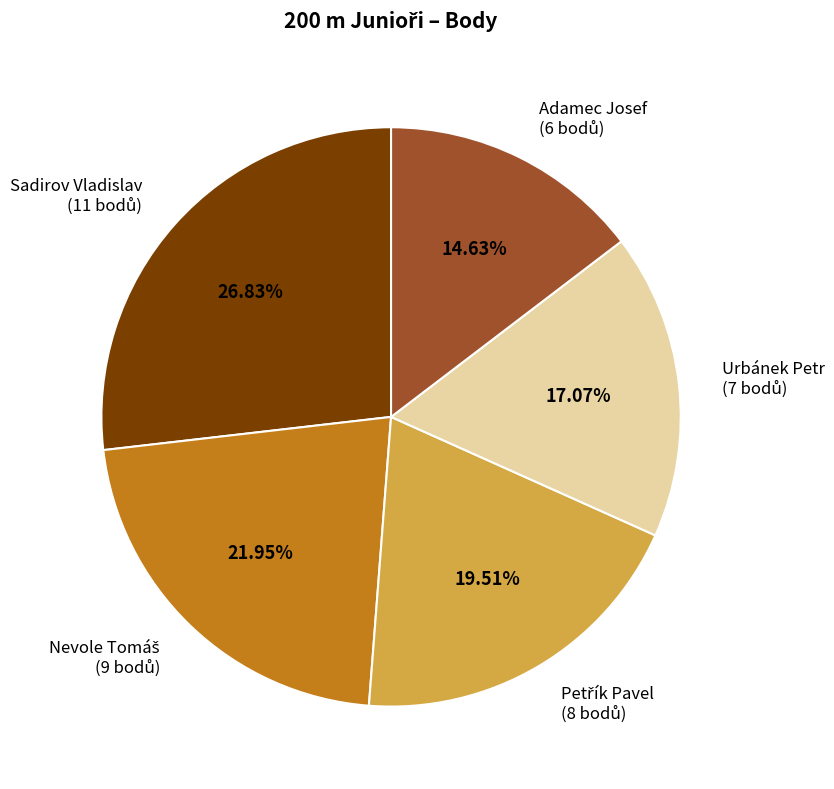

Is there a majority slice in this chart?

No